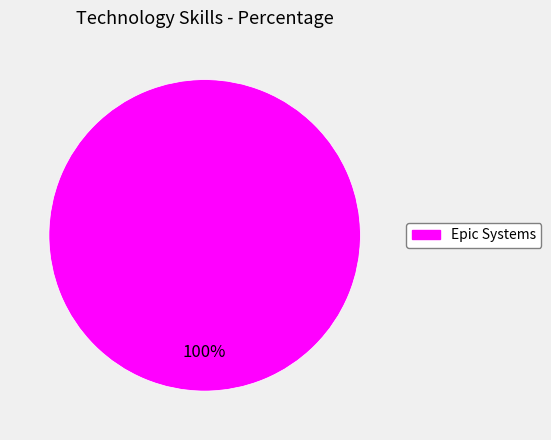

Is there a majority slice in this chart?

Yes